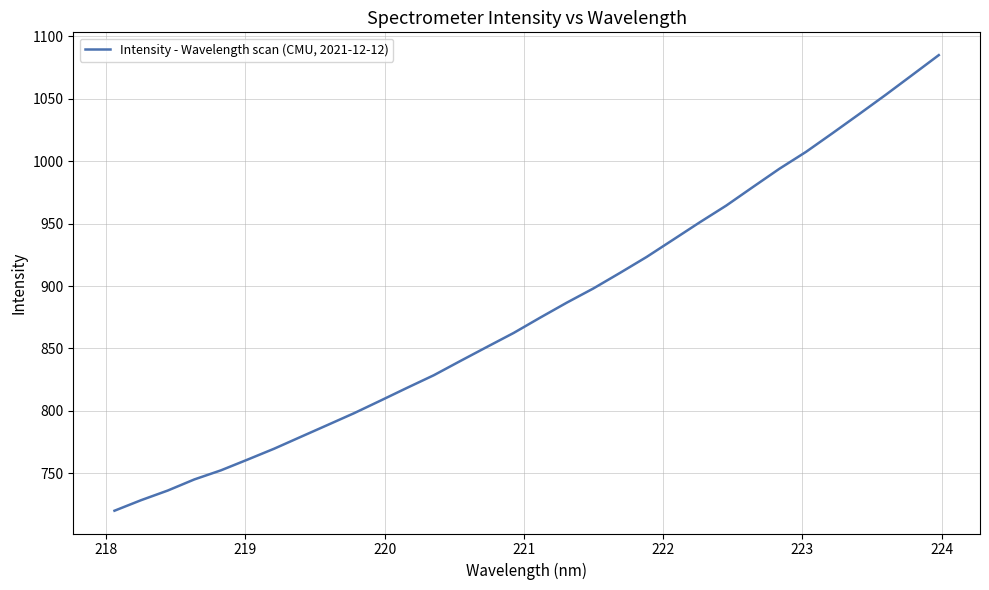

What is the minimum value shown in the chart?

720.0